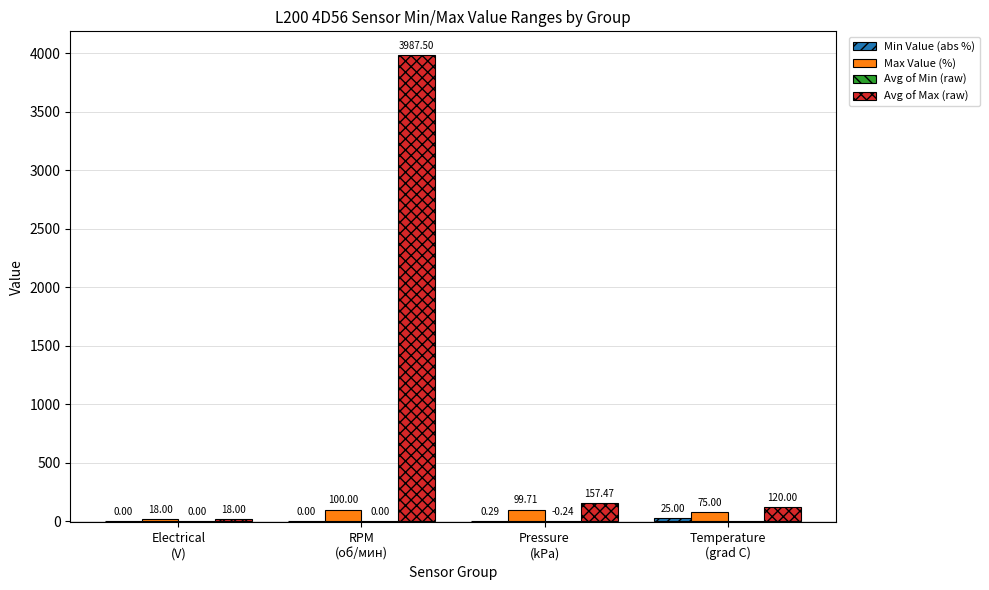

Which series has the largest total across all categories?

Avg of Max (raw)